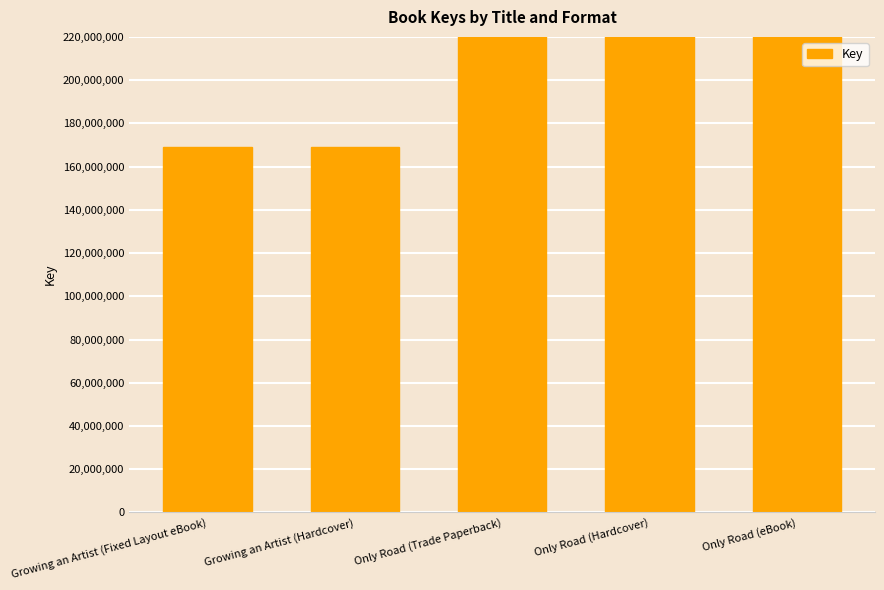

The chart shows a value of 168881074 at Growing an Artist (Fixed Layout eBook). True or false?

True